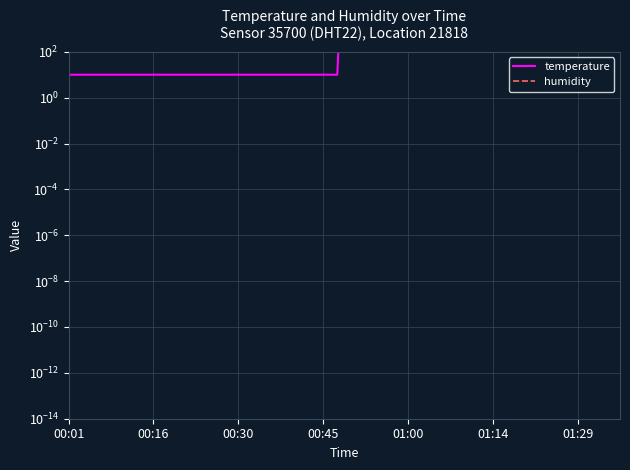

True or false: the data has more than 0 interior local peaks.

False